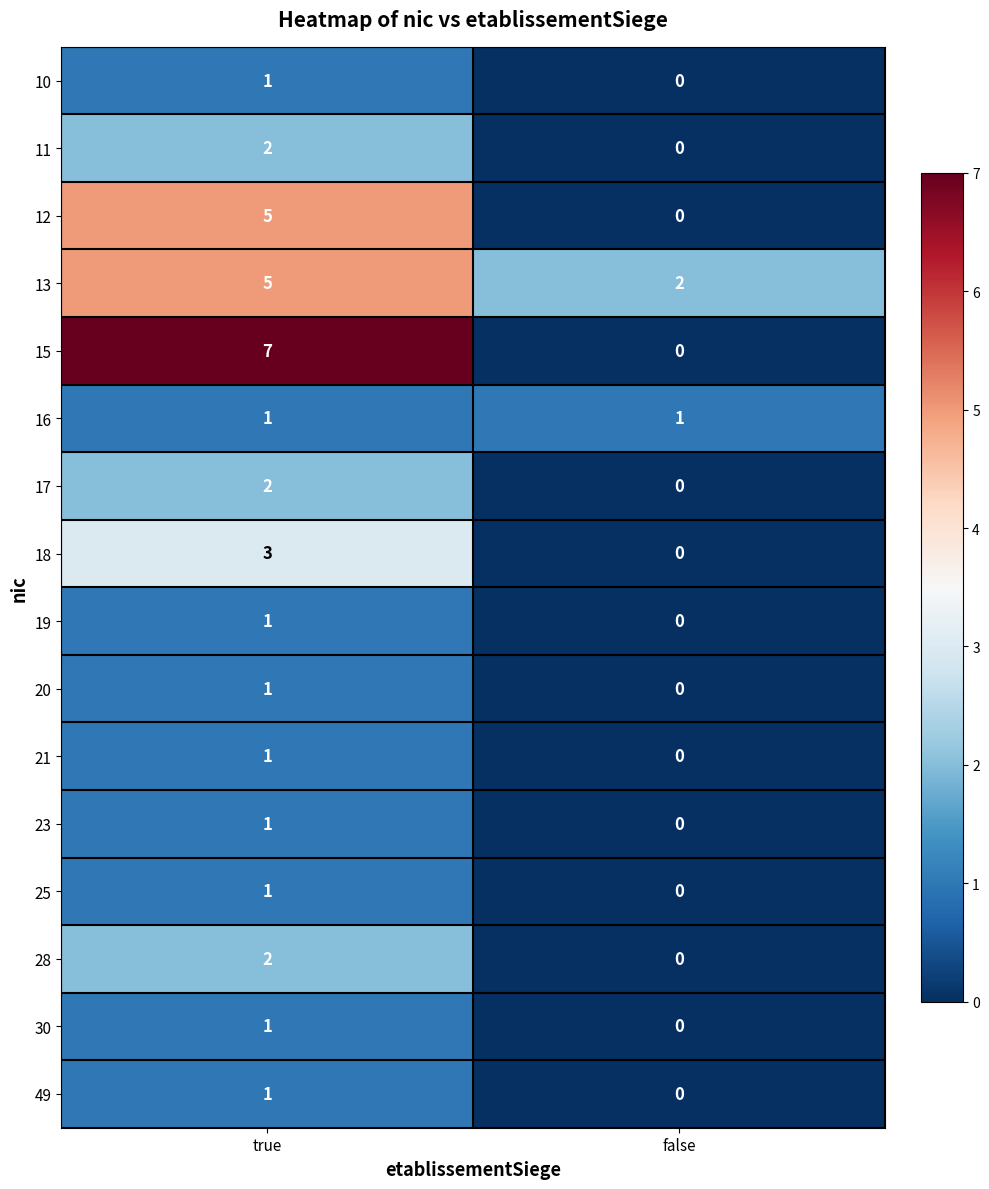

At which category is the sum across all series the highest?

true